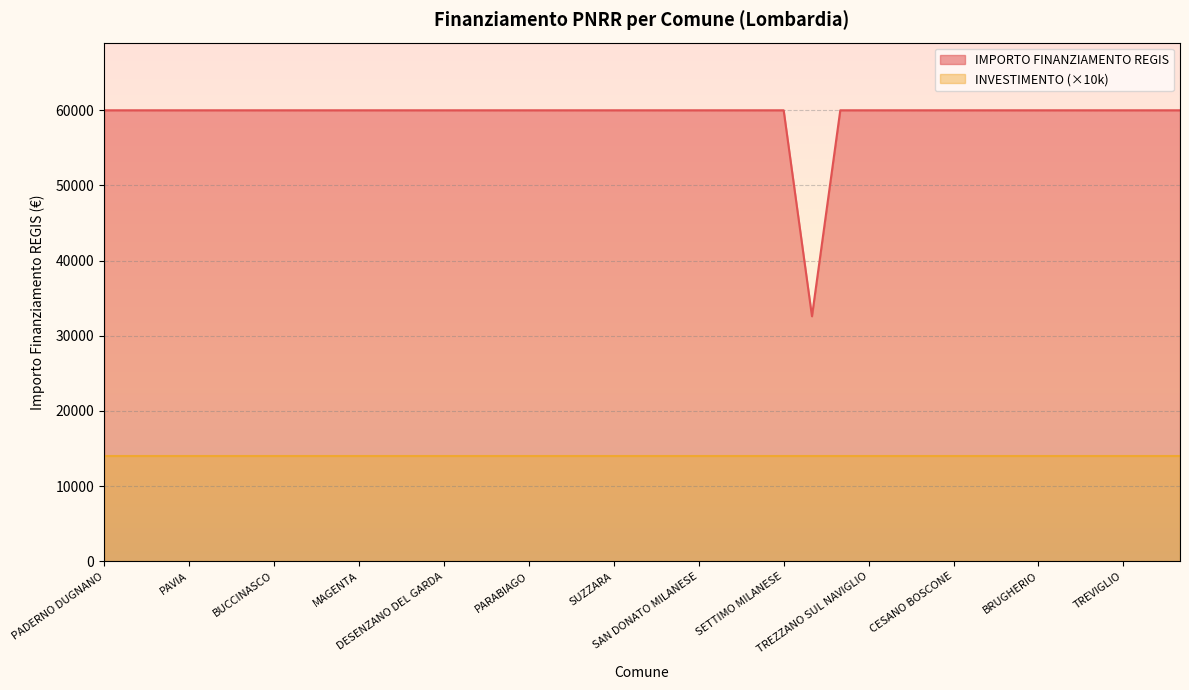

What is the highest value of the IMPORTO FINANZIAMENTO REGIS series?

59966